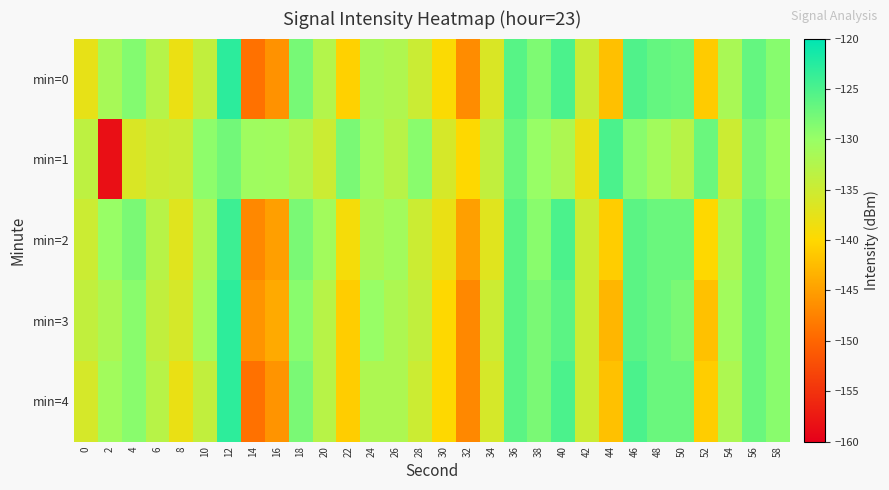

Reading left to right, transcribe all the data shown in this chart.

min=0: 0=-137.7	2=-131.4	4=-128.6	6=-132.9	8=-138.1	10=-134.0	12=-122.9	14=-149.0	16=-146.1	18=-127.9	20=-132.6	22=-140.7	24=-131.6	26=-132.3	28=-134.9	30=-139.7	32=-146.6	34=-136.3	36=-125.8	38=-128.3	40=-124.9	42=-134.7	44=-142.2	46=-125.3	48=-126.6	50=-127.0	52=-141.1	54=-131.6	56=-126.6	58=-128.9
min=1: 0=-133.7	2=-158.4	4=-136.3	6=-135.0	8=-134.6	10=-129.3	12=-127.5	14=-130.7	16=-130.8	18=-132.3	20=-135.0	22=-128.0	24=-131.0	26=-133.0	28=-129.0	30=-136.0	32=-140.0	34=-134.0	36=-127.0	38=-130.0	40=-132.0	42=-138.0	44=-125.0	46=-129.0	48=-131.0	50=-133.0	52=-127.0	54=-135.0	56=-128.0	58=-130.0
min=2: 0=-135.0	2=-130.0	4=-128.0	6=-133.0	8=-137.0	10=-132.0	12=-124.0	14=-147.0	16=-145.0	18=-128.0	20=-131.0	22=-139.0	24=-132.0	26=-131.0	28=-135.0	30=-138.0	32=-145.0	34=-137.0	36=-126.0	38=-129.0	40=-125.0	42=-135.0	44=-141.0	46=-126.0	48=-127.0	50=-127.0	52=-140.0	54=-132.0	56=-127.0	58=-129.0
min=3: 0=-134.0	2=-132.0	4=-129.0	6=-134.0	8=-136.0	10=-131.0	12=-123.0	14=-146.0	16=-144.0	18=-129.0	20=-133.0	22=-141.0	24=-130.0	26=-132.0	28=-134.0	30=-140.0	32=-147.0	34=-135.0	36=-126.0	38=-128.0	40=-126.0	42=-135.0	44=-143.0	46=-126.0	48=-127.0	50=-128.0	52=-142.0	54=-131.0	56=-127.0	58=-129.0
min=4: 0=-136.0	2=-131.0	4=-129.0	6=-133.0	8=-138.0	10=-134.0	12=-123.0	14=-149.0	16=-146.0	18=-128.0	20=-133.0	22=-141.0	24=-132.0	26=-132.0	28=-135.0	30=-140.0	32=-147.0	34=-136.0	36=-126.0	38=-128.0	40=-125.0	42=-135.0	44=-142.0	46=-125.0	48=-127.0	50=-127.0	52=-141.0	54=-132.0	56=-127.0	58=-129.0